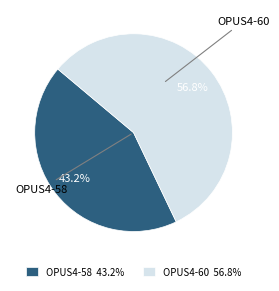

The OPUS4-58 slice represents 43% of the pie. True or false?

True